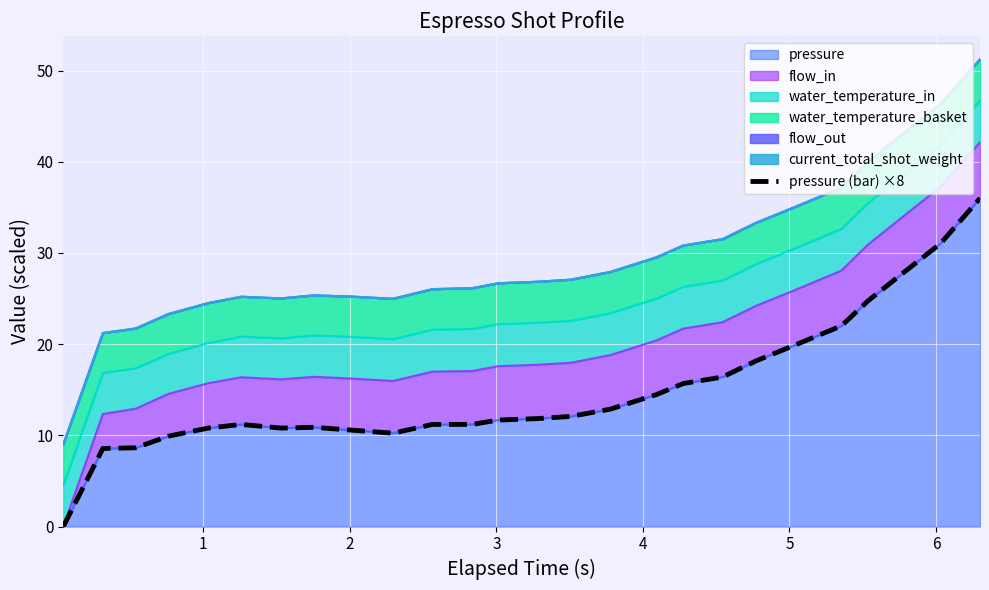

Does the chart display data point markers on the line(s)?

No